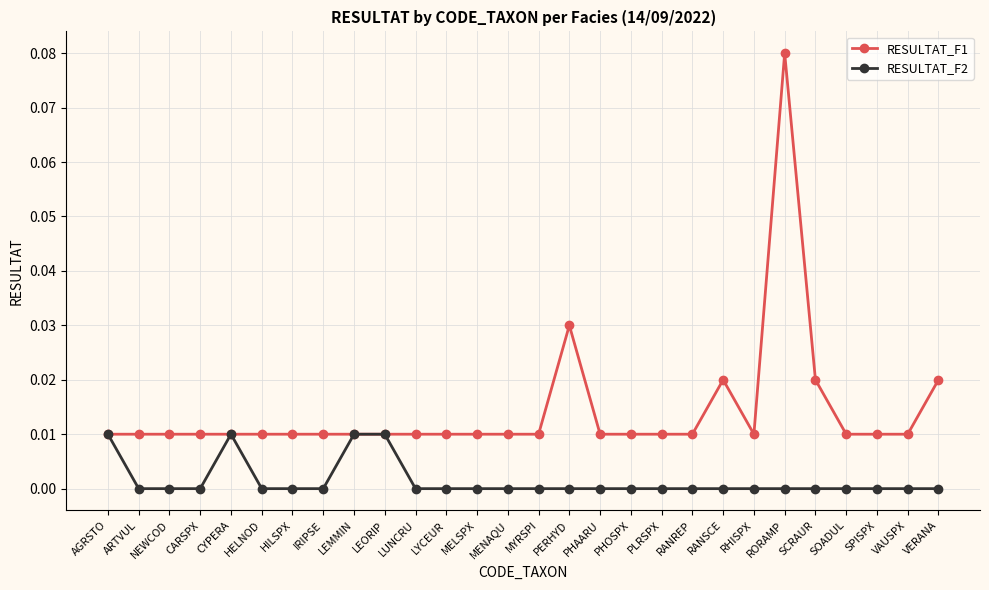

What position from the left is HELNOD?

6